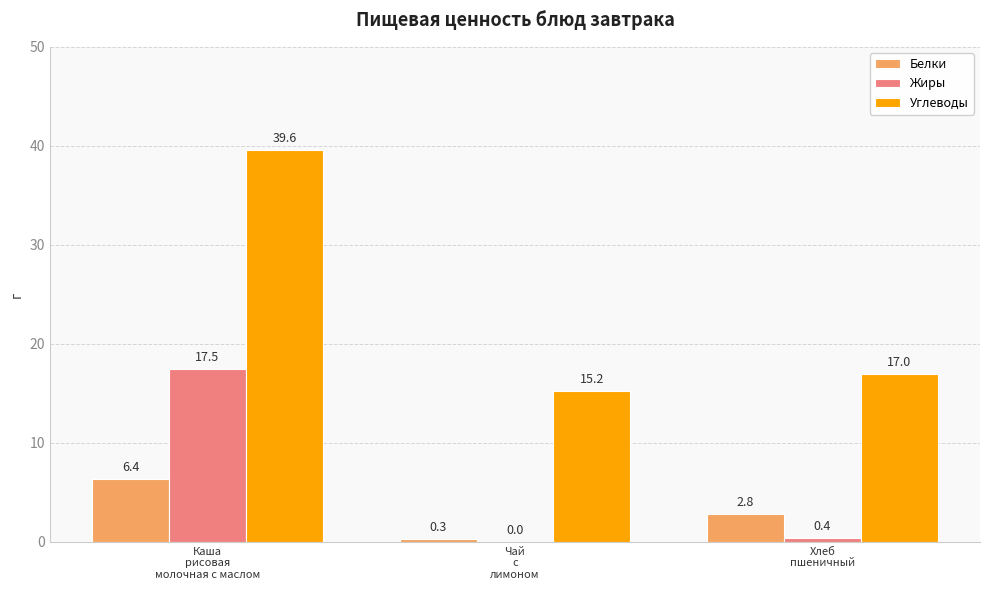

Where is Белки nearest to the value 3?

Хлеб
пшеничный